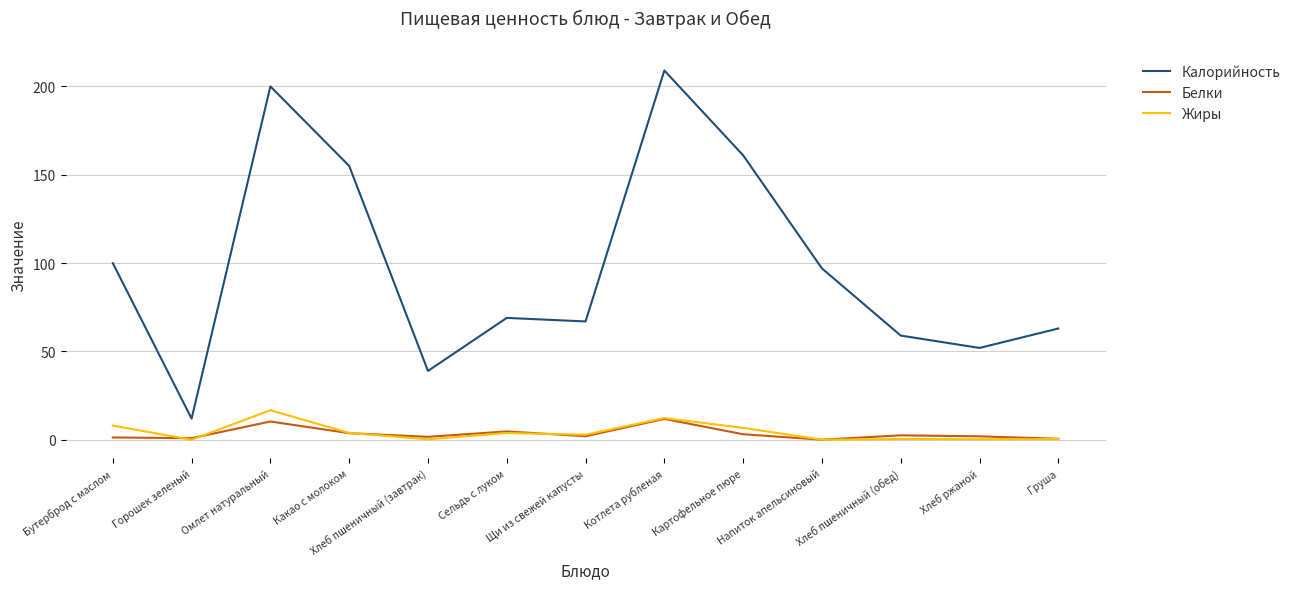

Which series has the largest total across all categories?

Калорийность